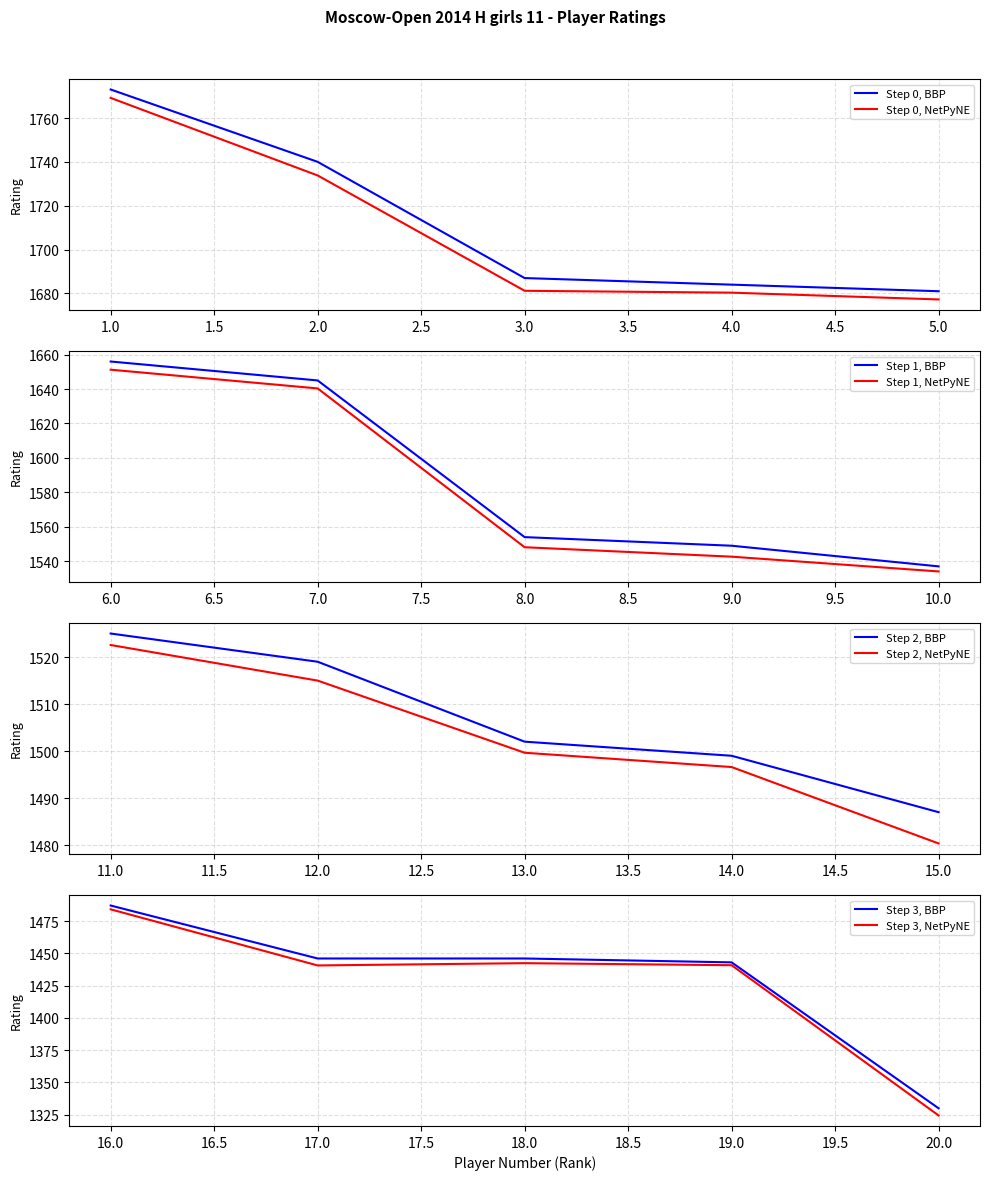

List the labels in order of value, smallest first.

20, 19, 17, 18, 15, 16, 14, 13, 12, 11, 10, 9, 8, 7, 6, 5, 4, 3, 2, 1